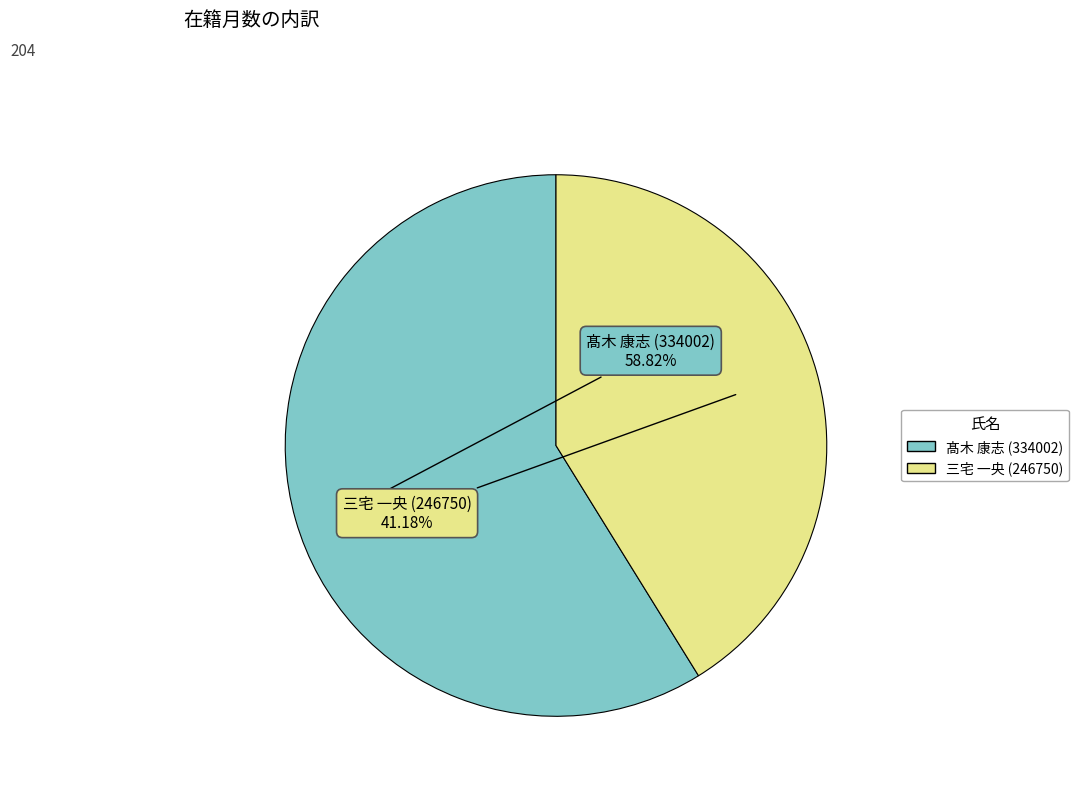

What is the largest slice in the pie chart?

髙木 康志 (334002)